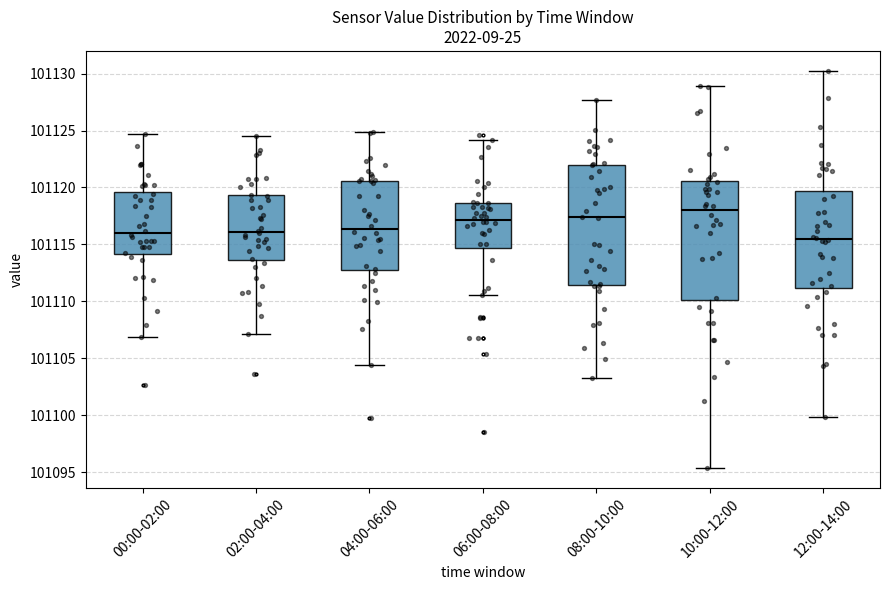

Where is the lower edge of the box for 08:00-10:00 on the y-axis? The values are not printed on the chart, so give them approximately, as read against the axis.

101111.5